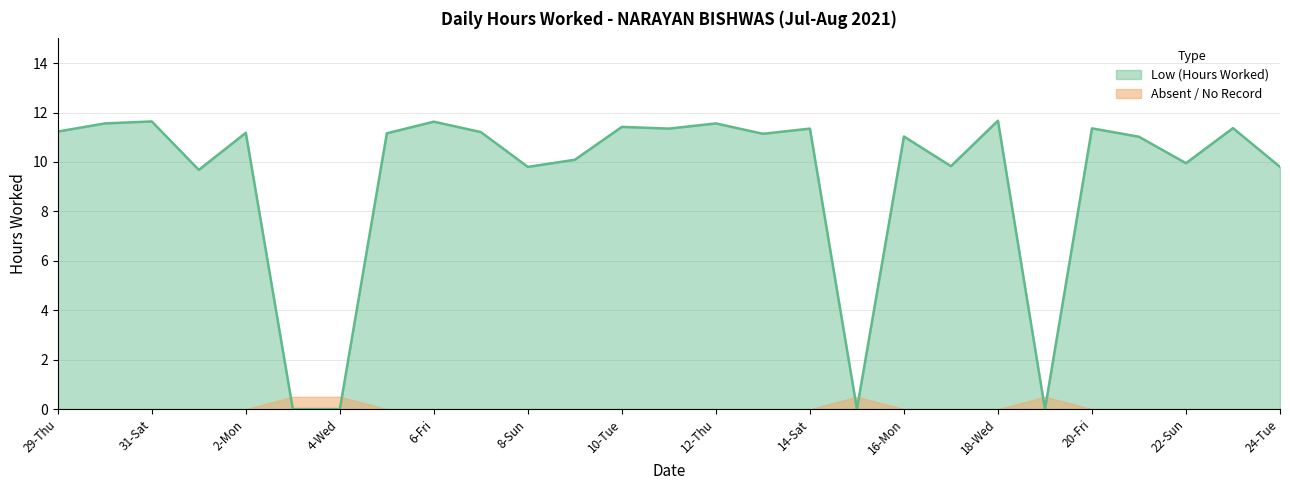

How many values are above zero?

23